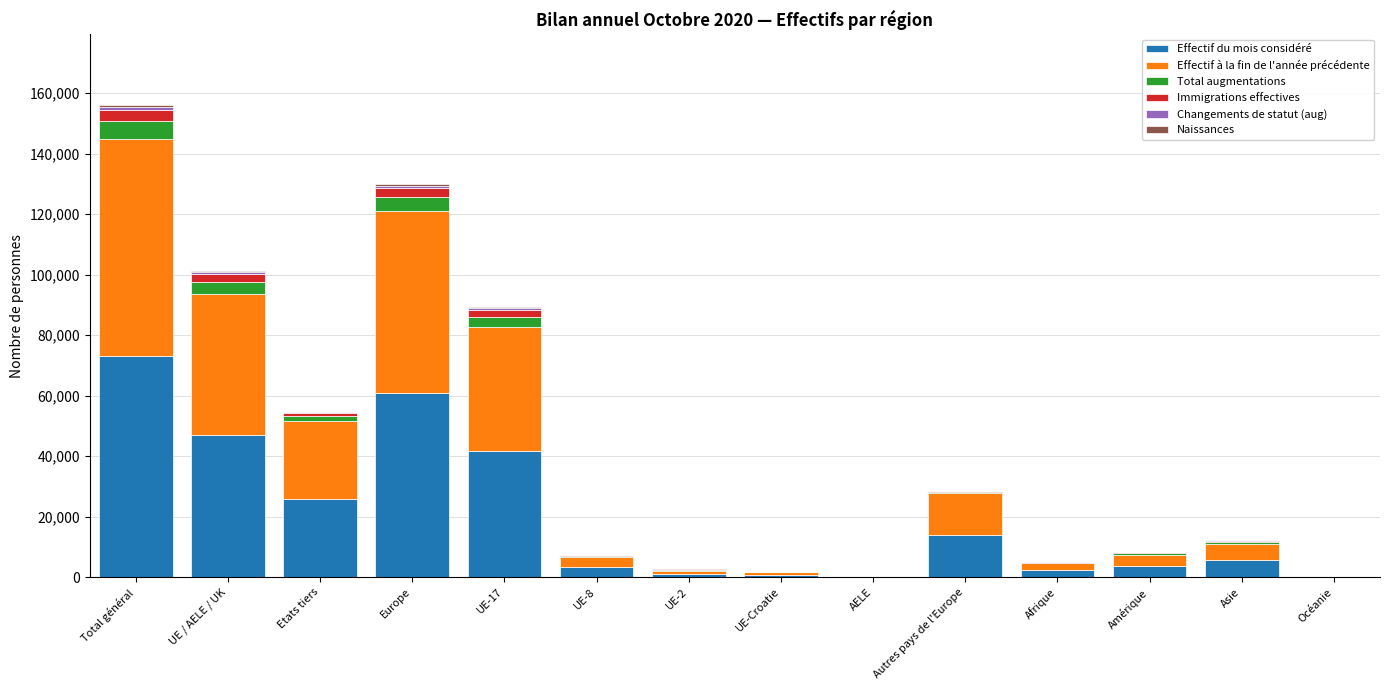

At which category is the sum across all series the highest?

Total général